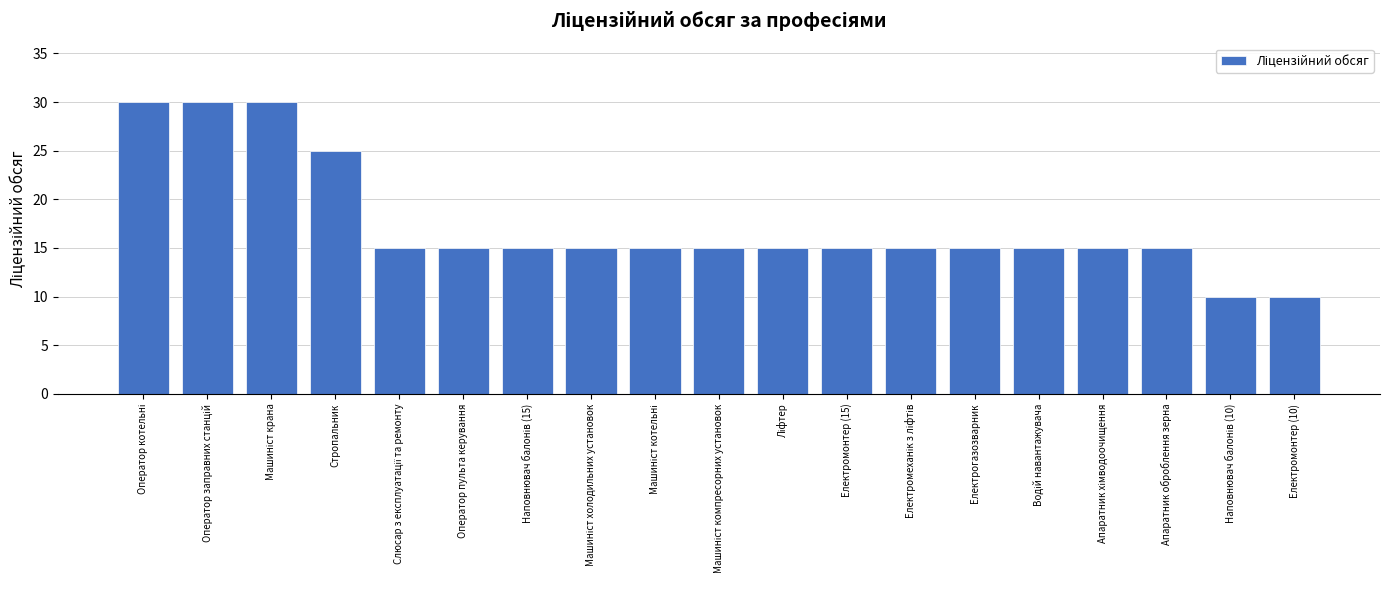

What is the difference between the maximum and minimum values?

20